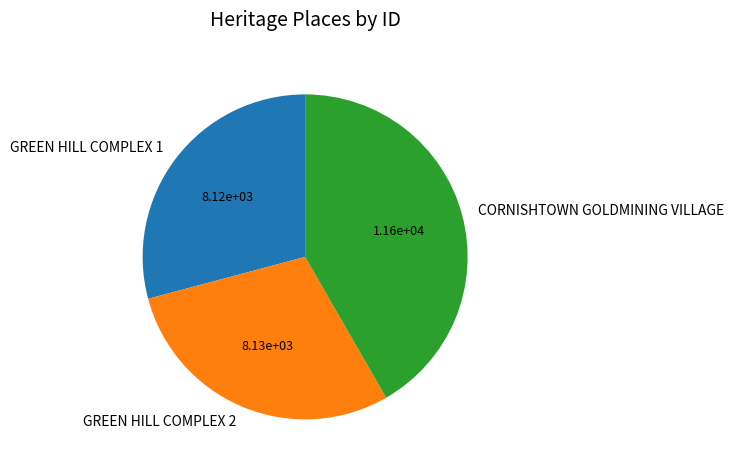

Which category has the biggest portion of the pie?

CORNISHTOWN GOLDMINING VILLAGE